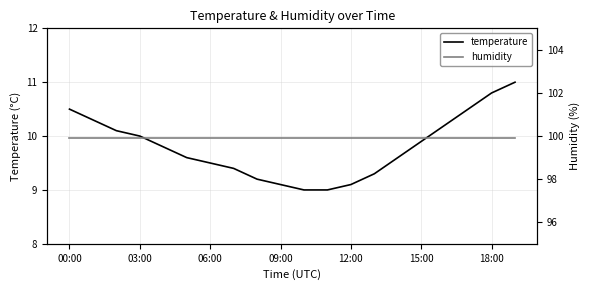

What is the label of the 14th point from the left?

13